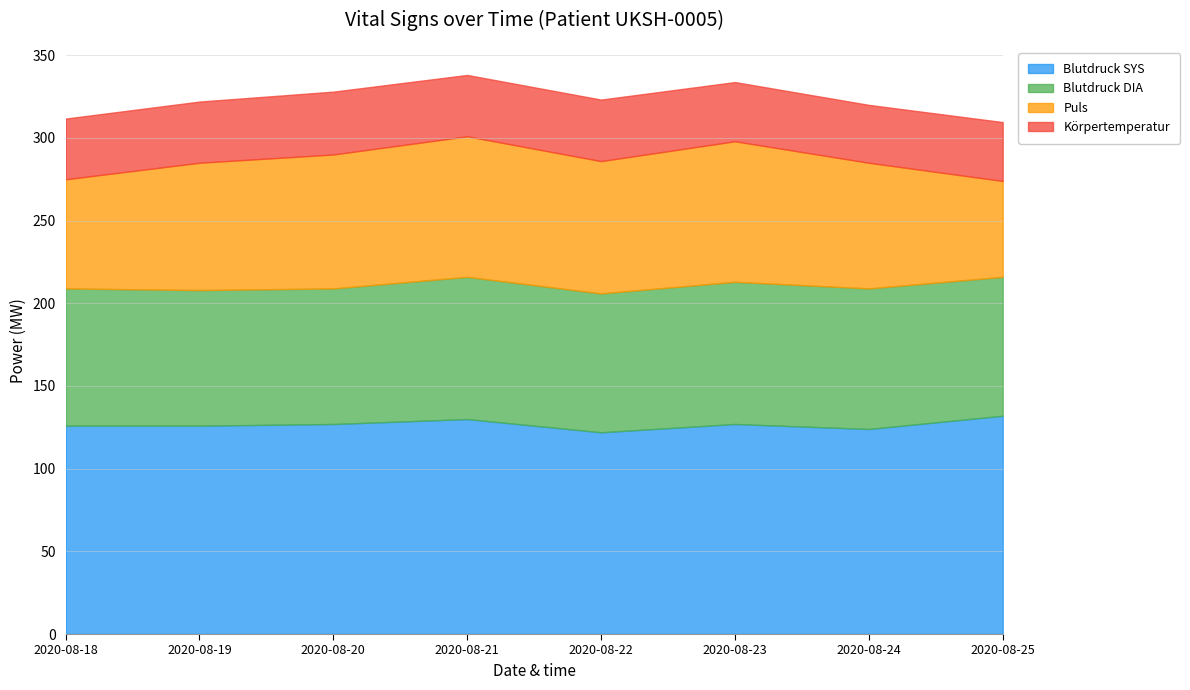

True or false: Blutdruck SYS and Puls intersect in this chart.

False